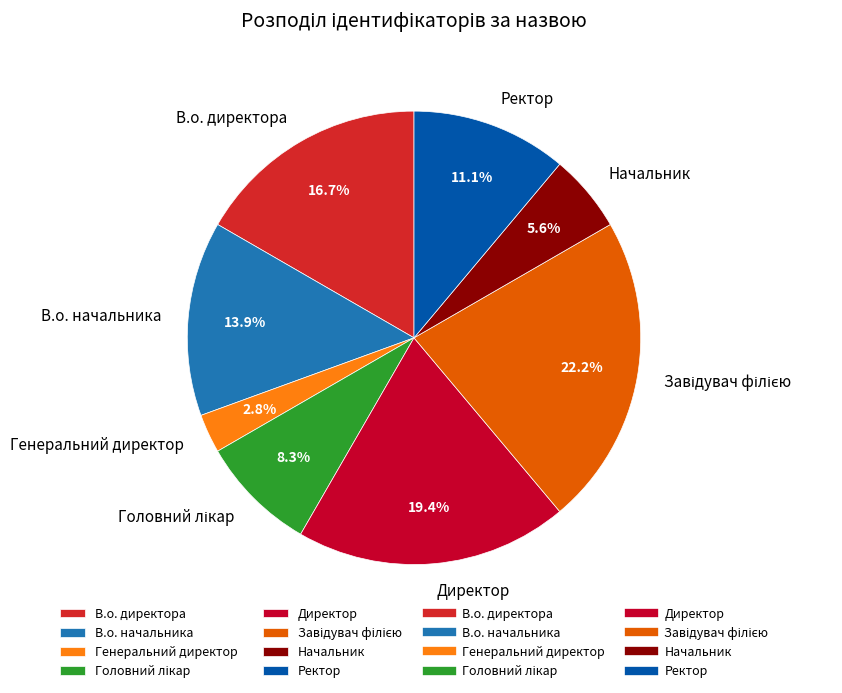

Is it true that В.о. начальника is 7% of the pie?

False